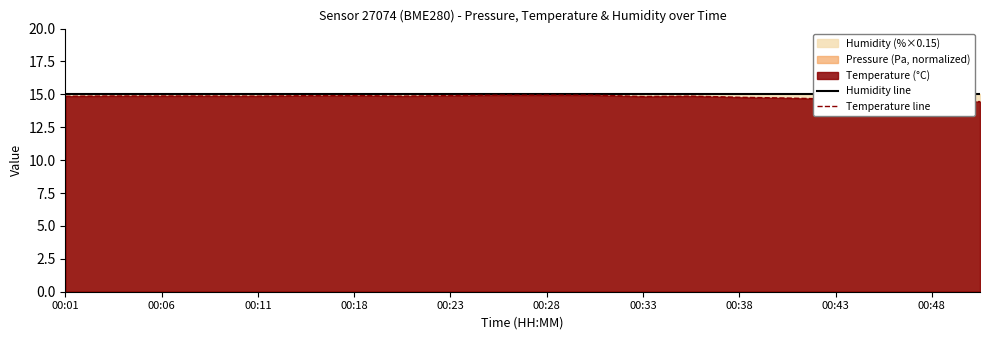

The Temperature line series shows 3.7 at 00:28. True or false?

False